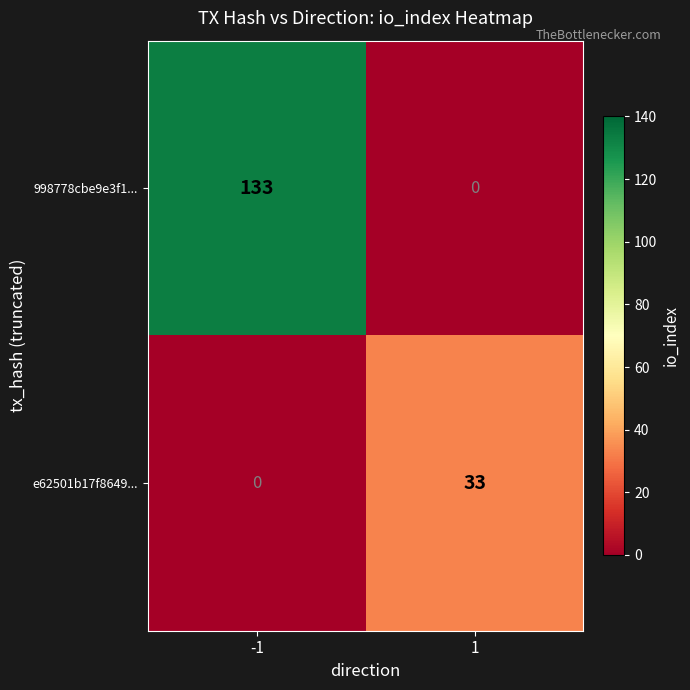

What is the sum of all 998778cbe9e3f1... values?

133